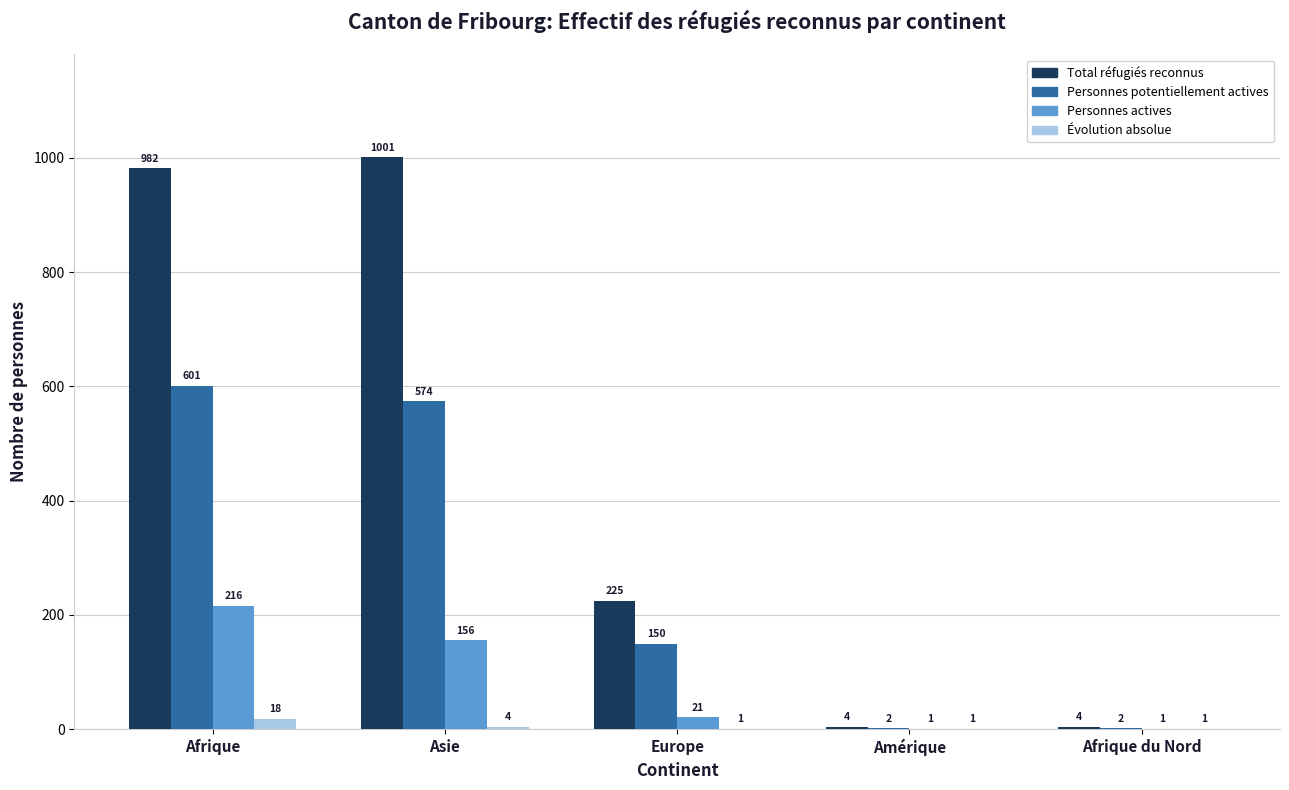

Count the number of categories in the chart.

5